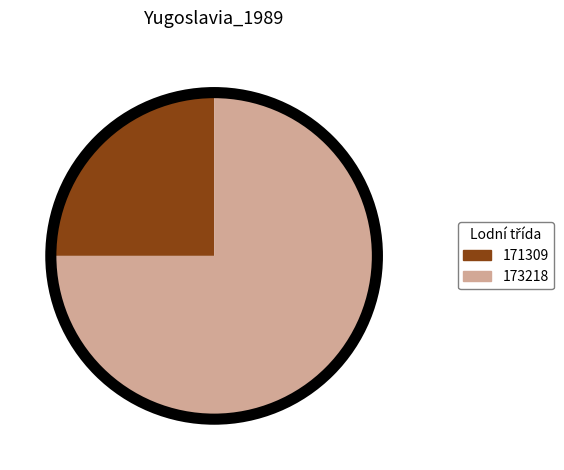

Is it true that 171309 is 25% of the pie?

True